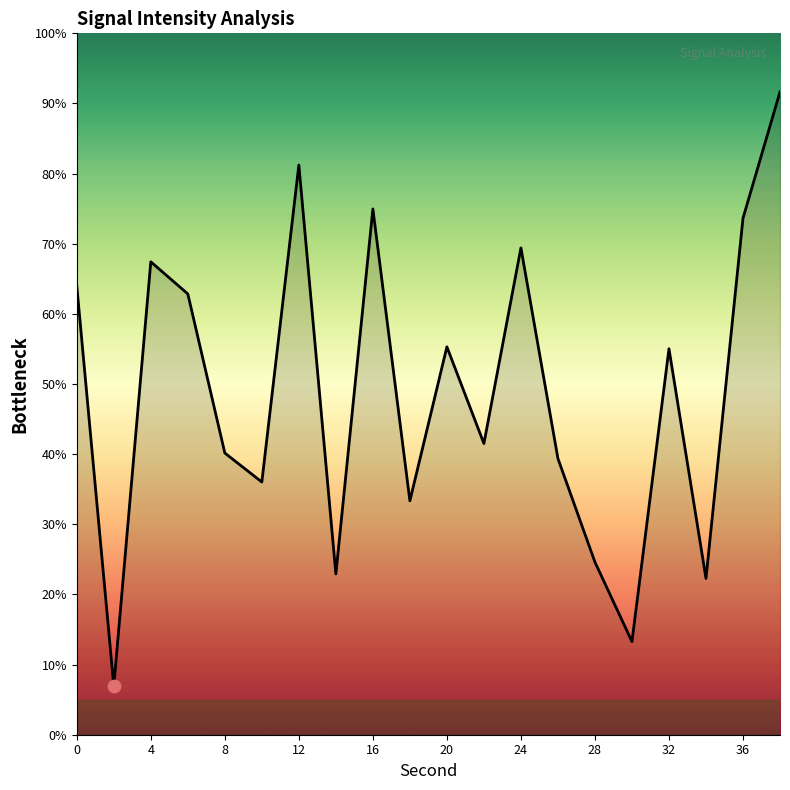

What is the difference between the maximum and minimum values?

84.7